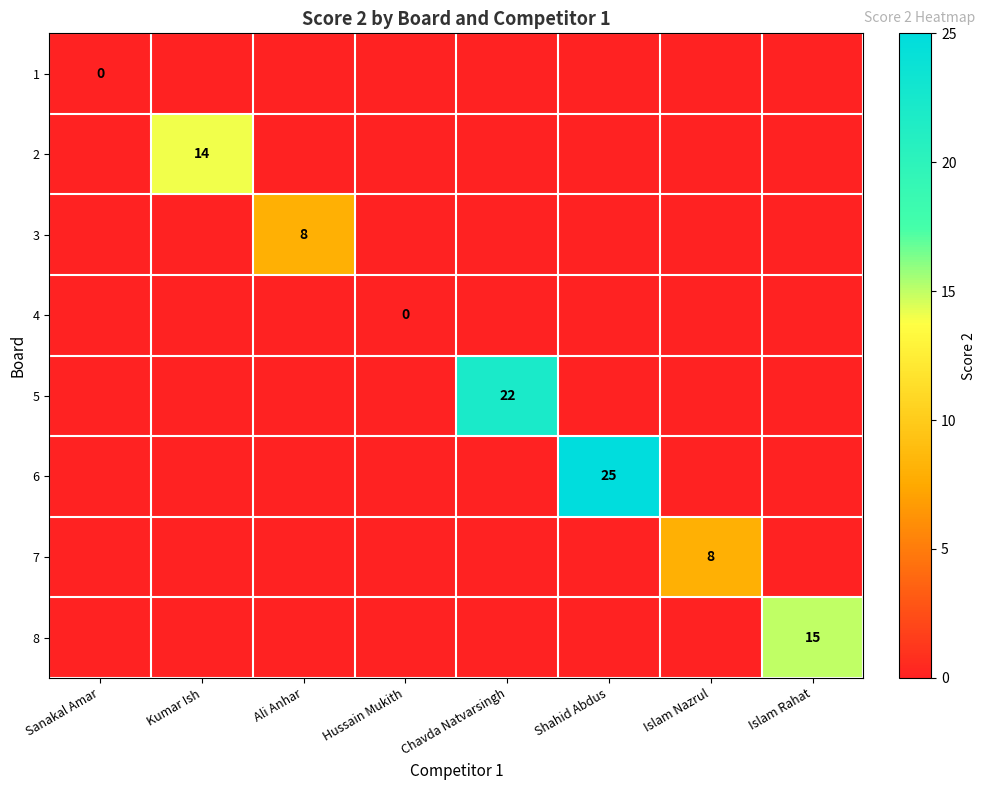

The 6 series shows 36 at Shahid Abdus. True or false?

False